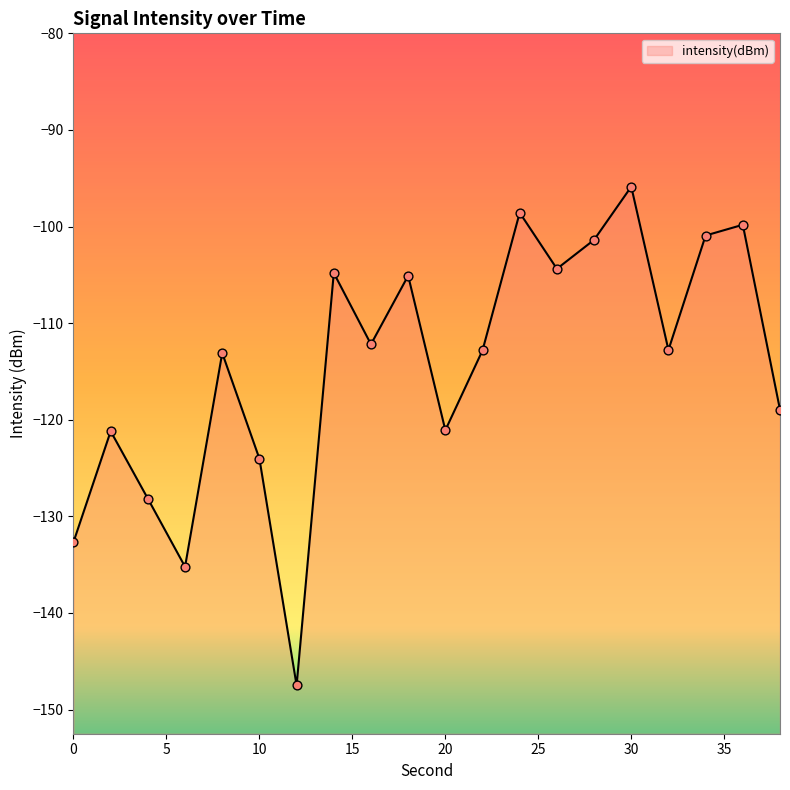

What is the change in value from 0 to 36?

+32.8